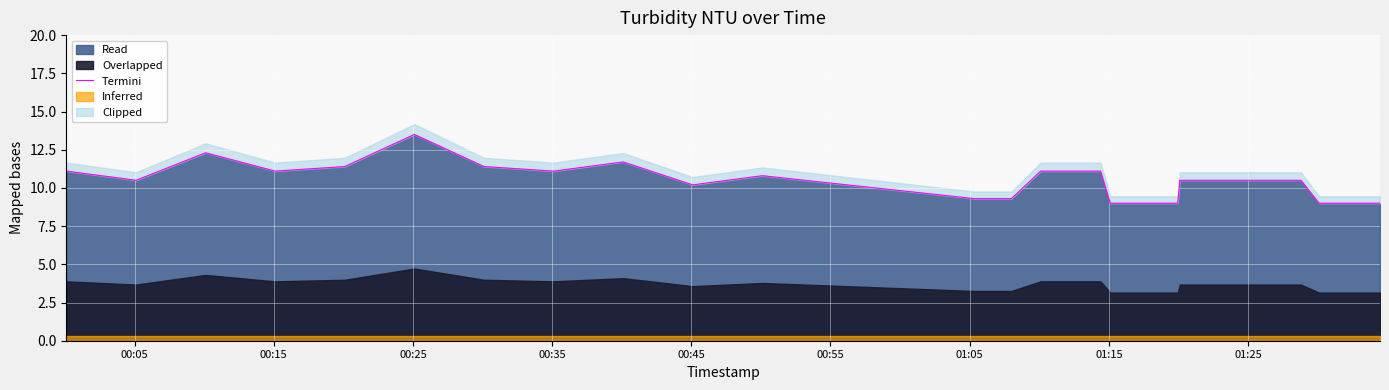

Count the number of categories in the chart.

40